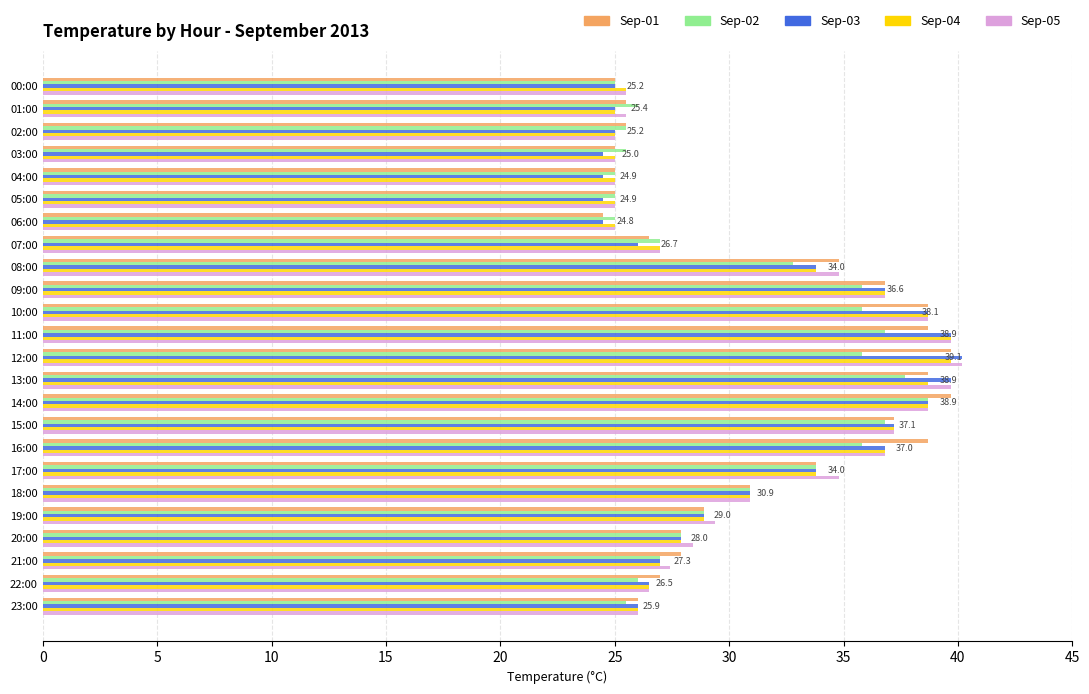

What is the difference between the Sep-05 values at 07:00 and 03:00?

2.0